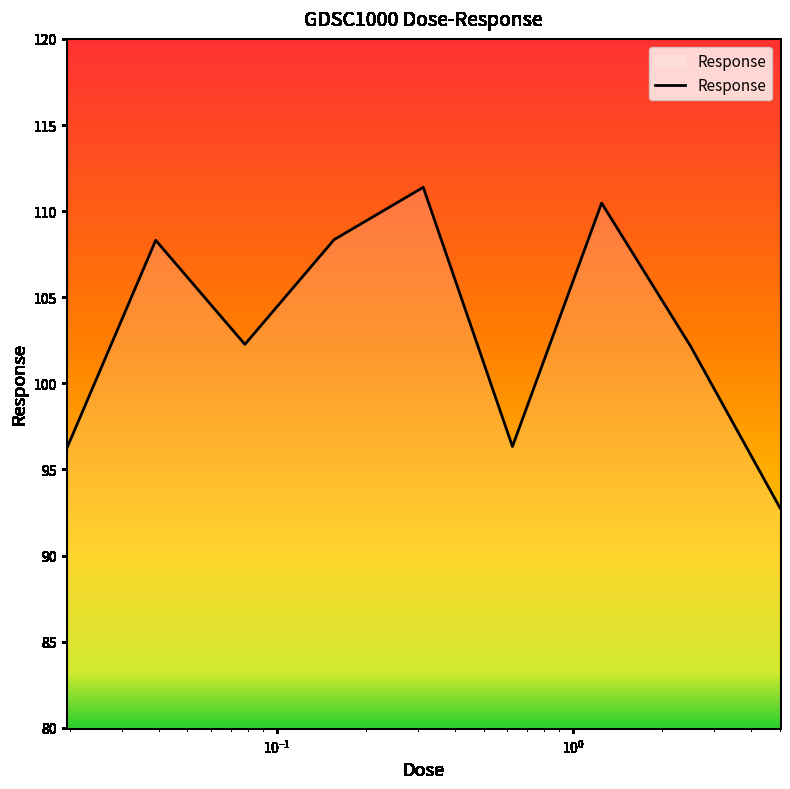

What is the smallest value displayed?

92.8